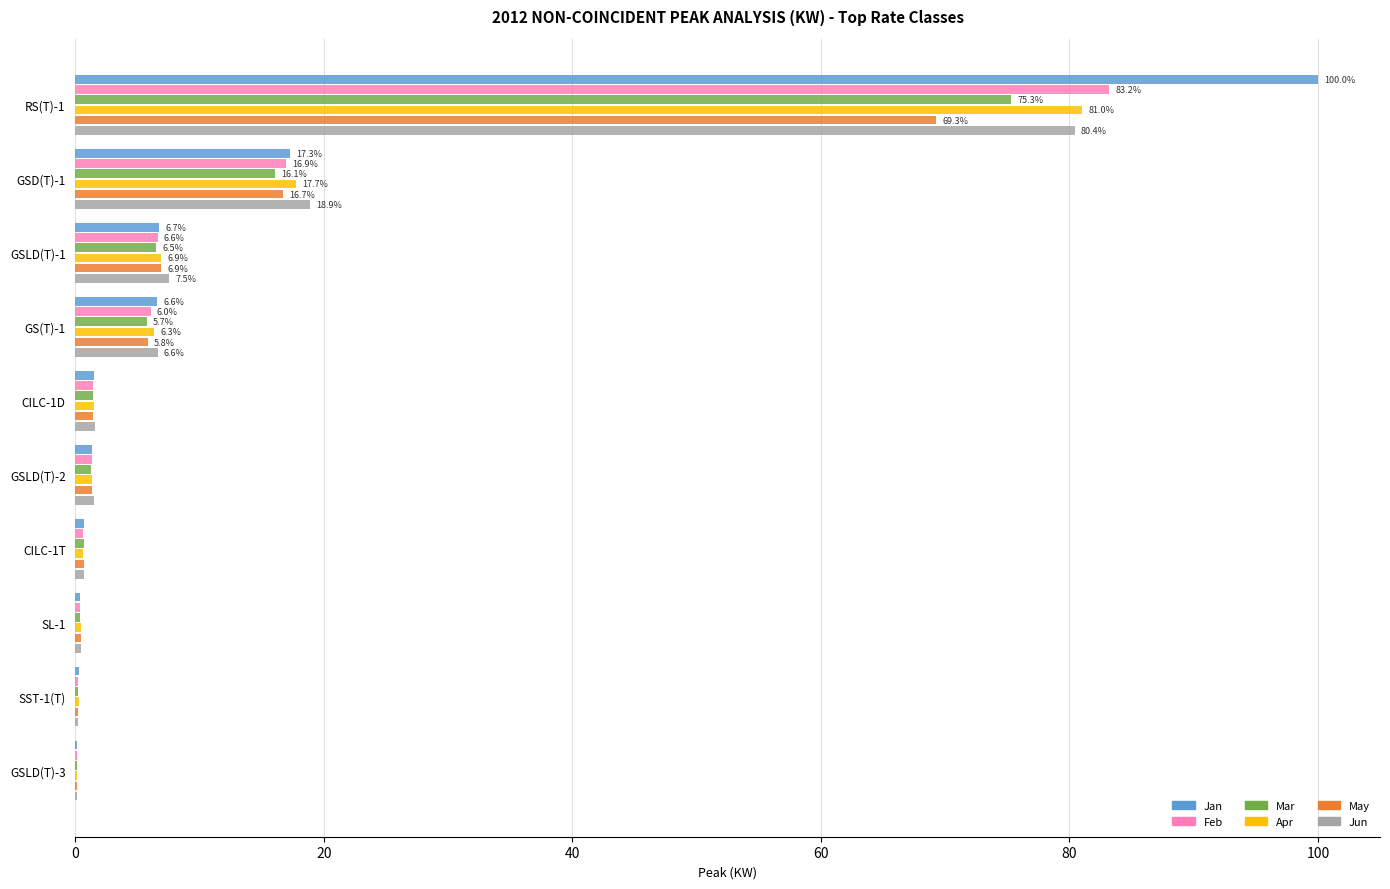

What is the sum of all Jan values?

134.8